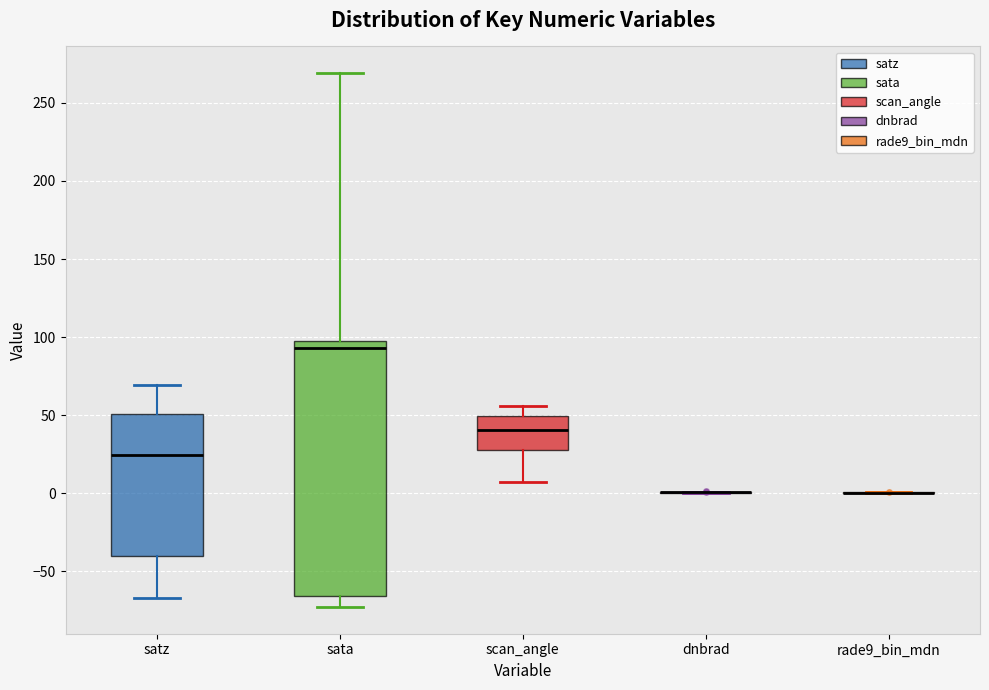

Comparing the boxes themselves (not the whiskers), which one is the tallest?

sata